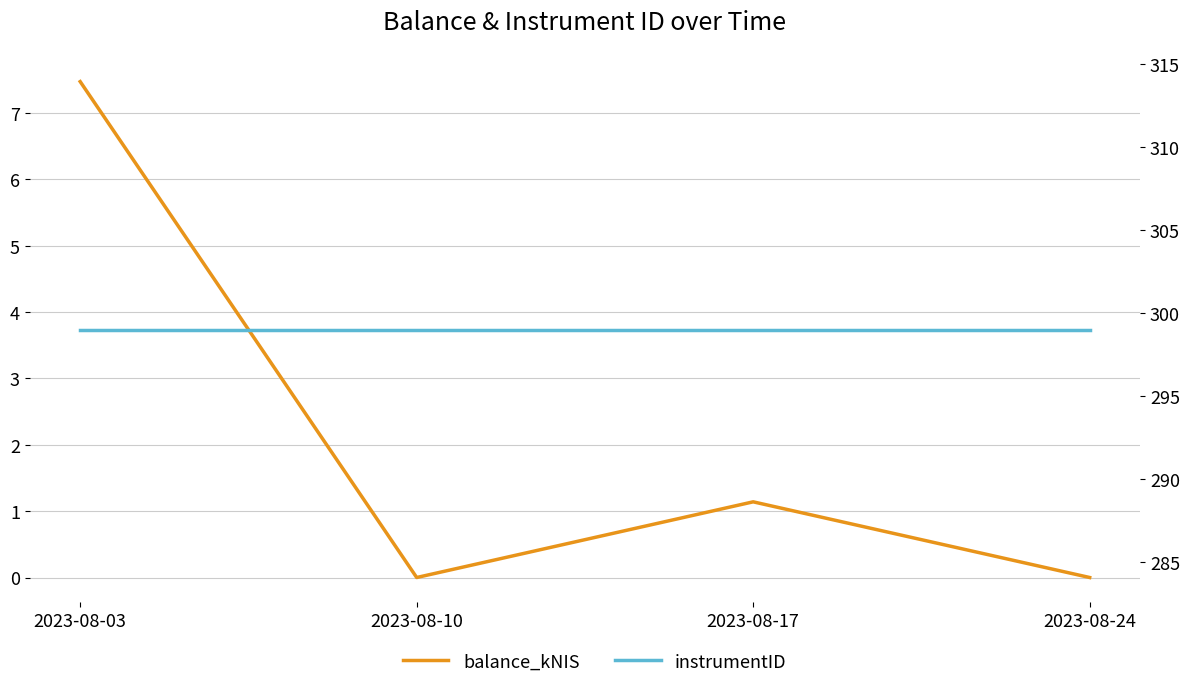

List the labels in order of balance_kNIS value, smallest first.

2023-08-10, 2023-08-24, 2023-08-17, 2023-08-03